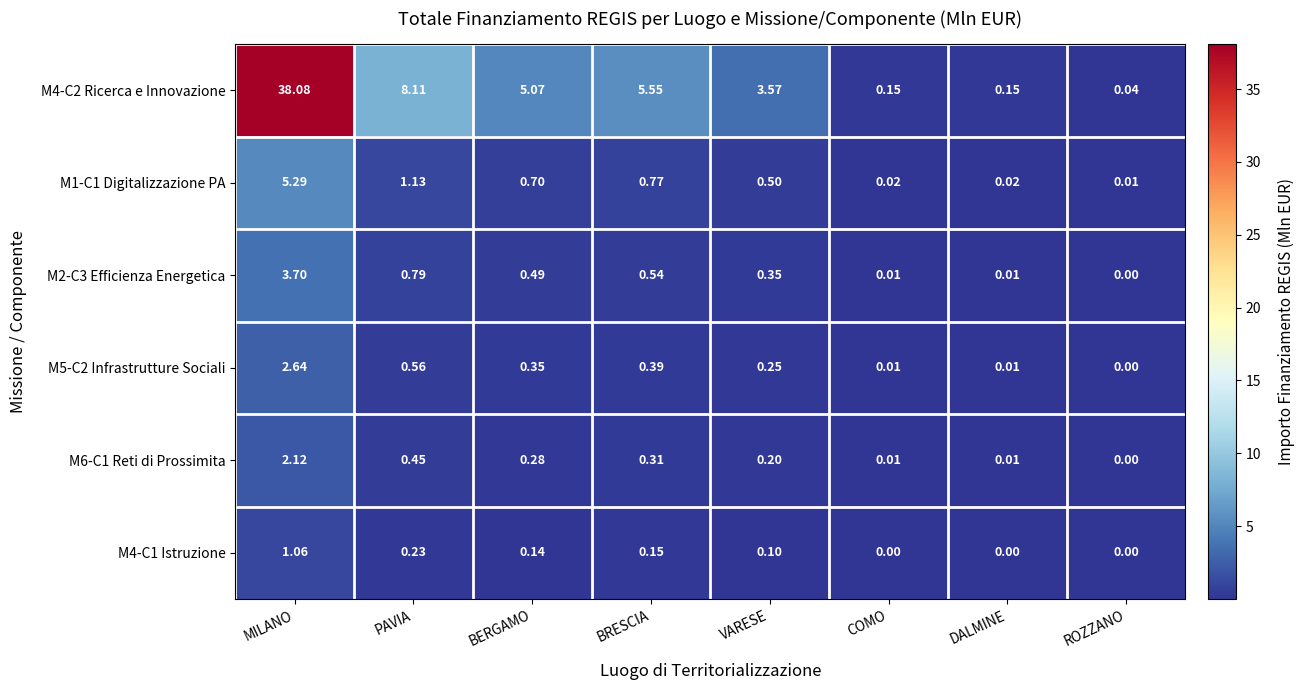

List the series in order of their peak value, lowest first.

M4-C1 Istruzione, M6-C1 Reti di Prossimita, M5-C2 Infrastrutture Sociali, M2-C3 Efficienza Energetica, M1-C1 Digitalizzazione PA, M4-C2 Ricerca e Innovazione